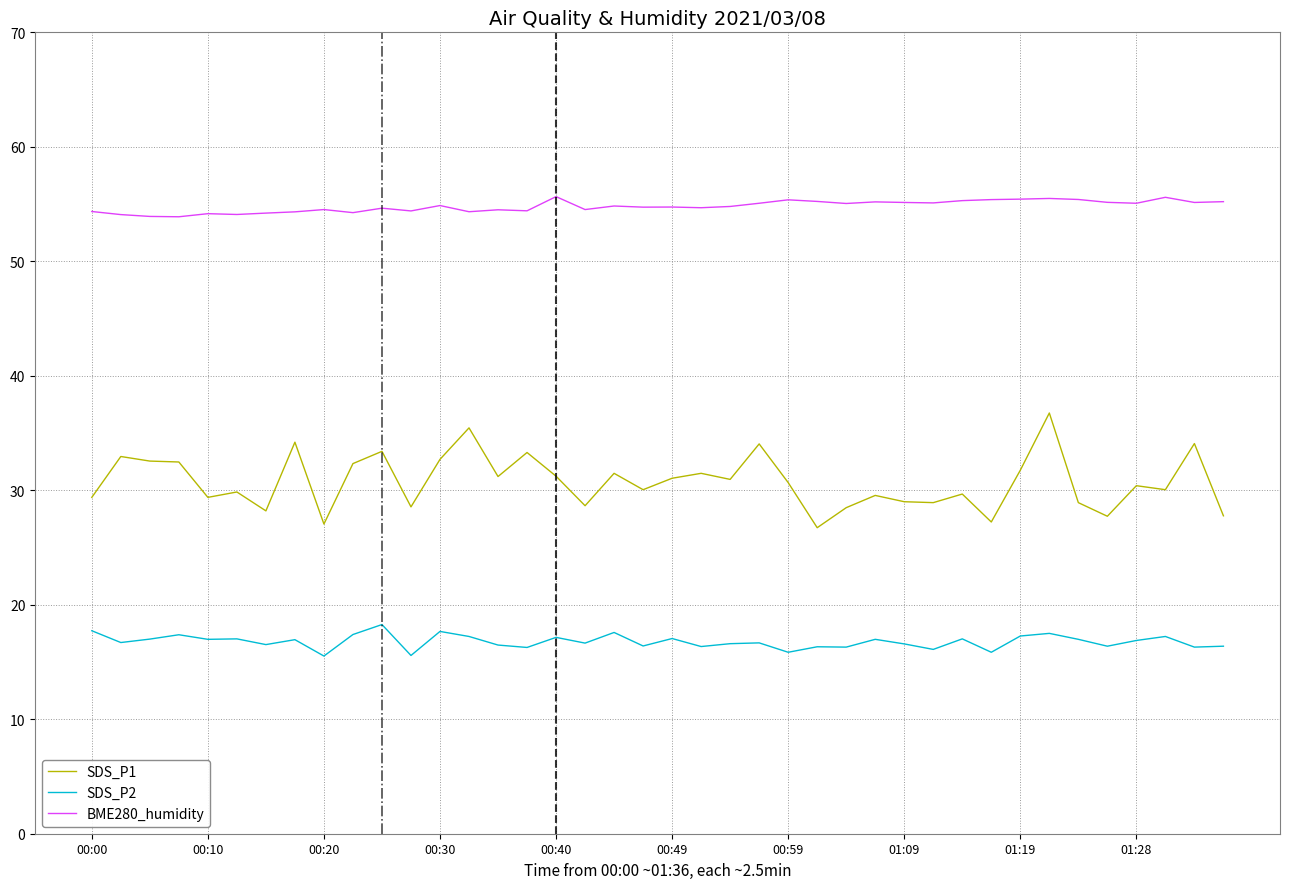

What is the average value of the SDS_P2 series?

16.8